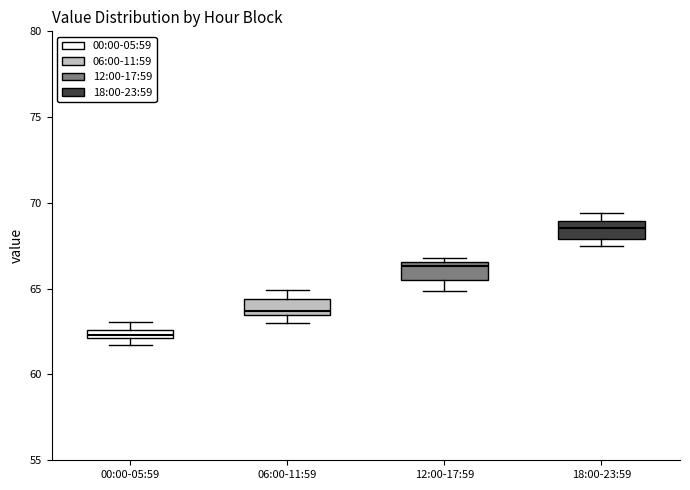

Which box has the lowest median line?

00:00-05:59